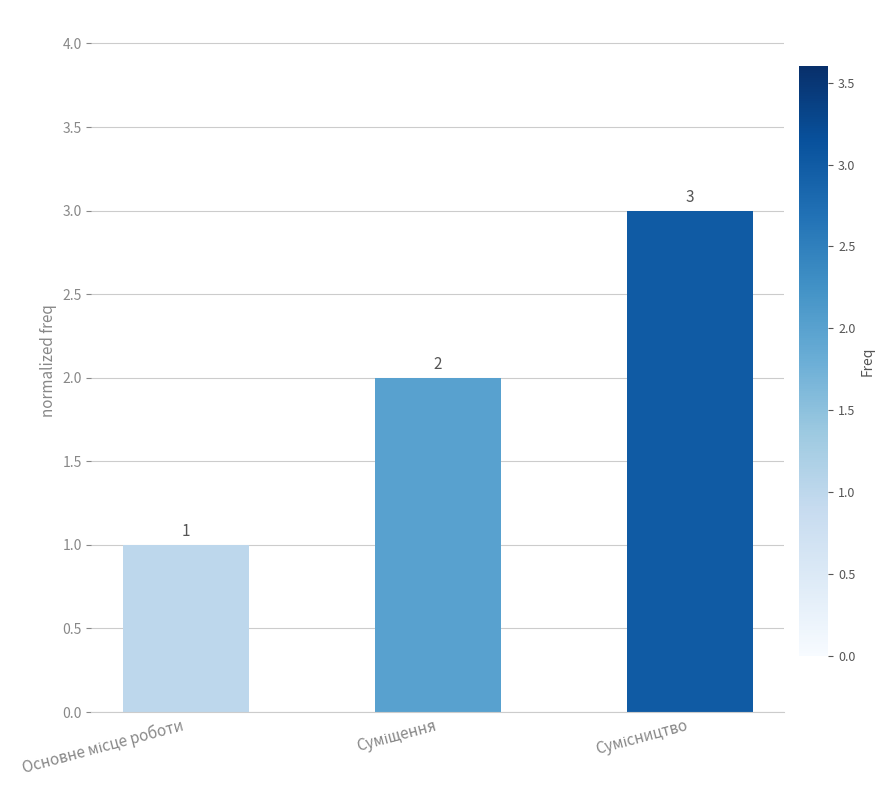

How many bars are there in total?

3